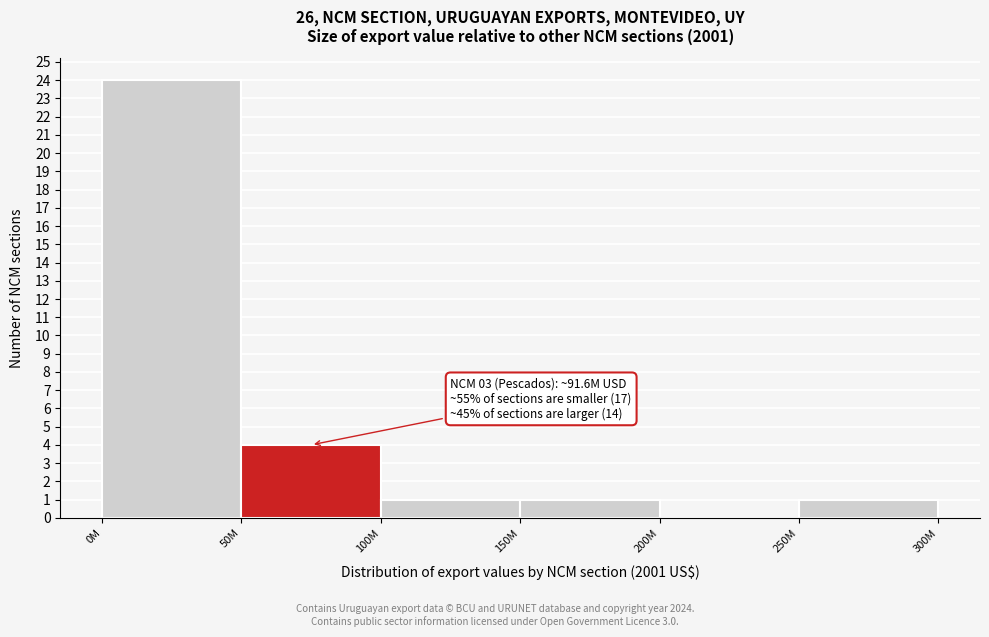

Reading left to right, list all the values displayed in this chart.

0M=24	50M=4	100M=1	150M=1	200M=0	250M=1